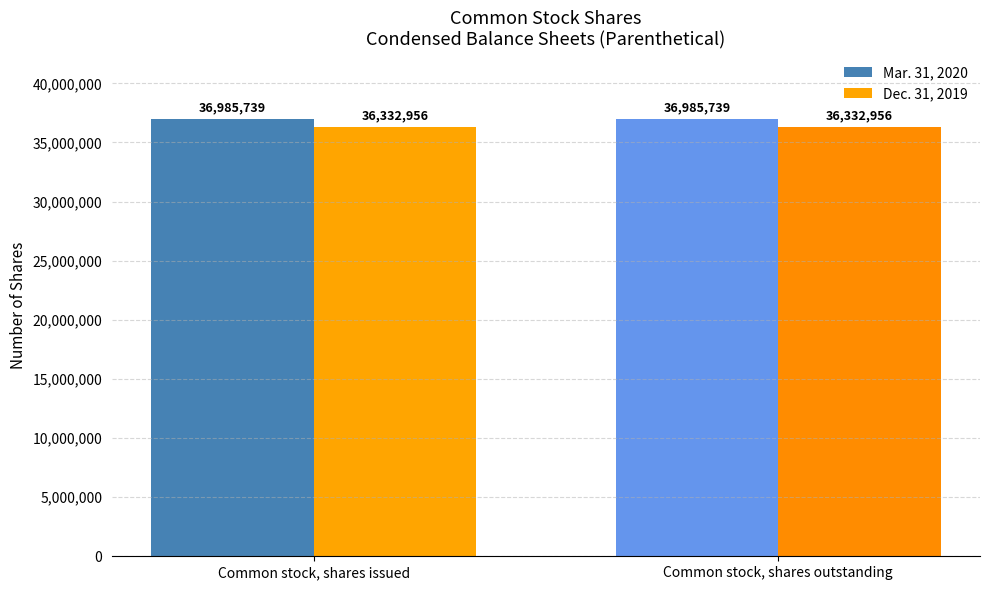

What is the average value of the Dec. 31, 2019 series?

36332956